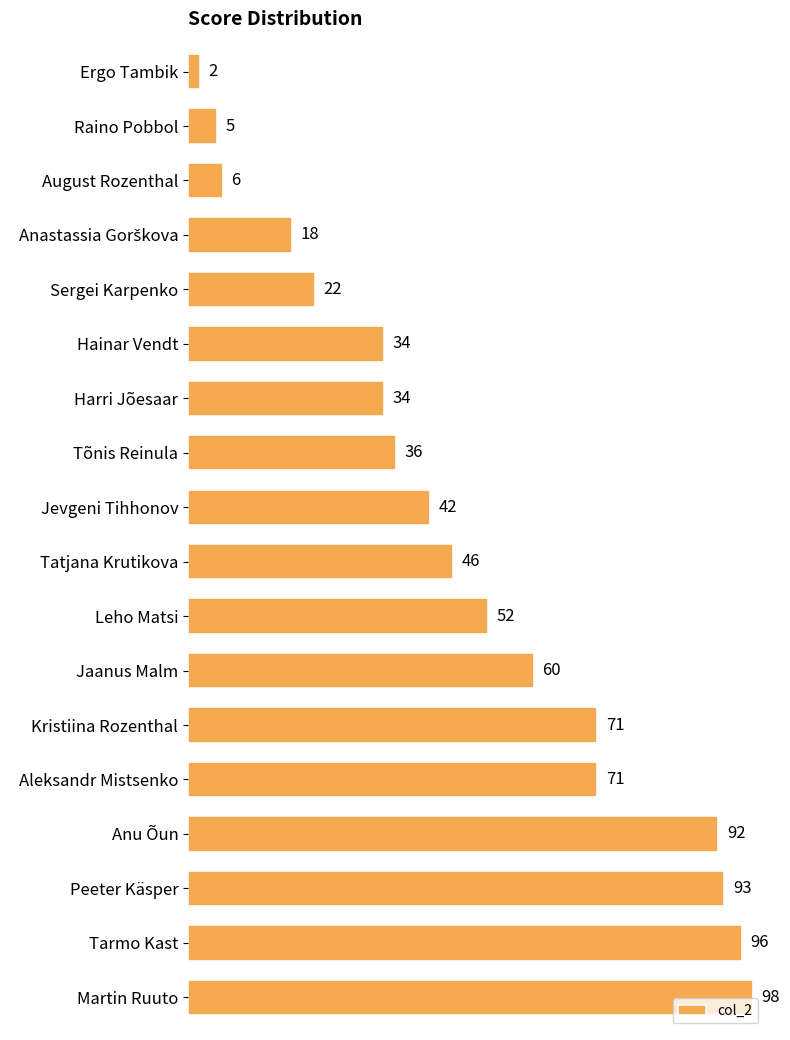

What is the minimum value shown in the chart?

2